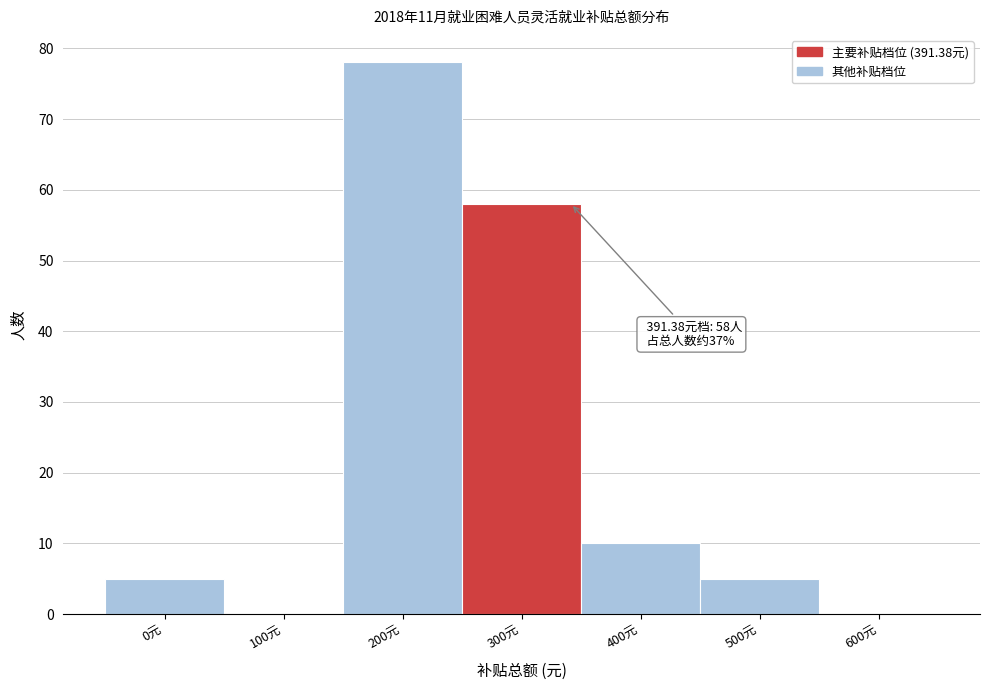

Reading right to left, what are all the values shown in this chart?

600元=0	500元=5	400元=10	300元=58	200元=78	100元=0	0元=5